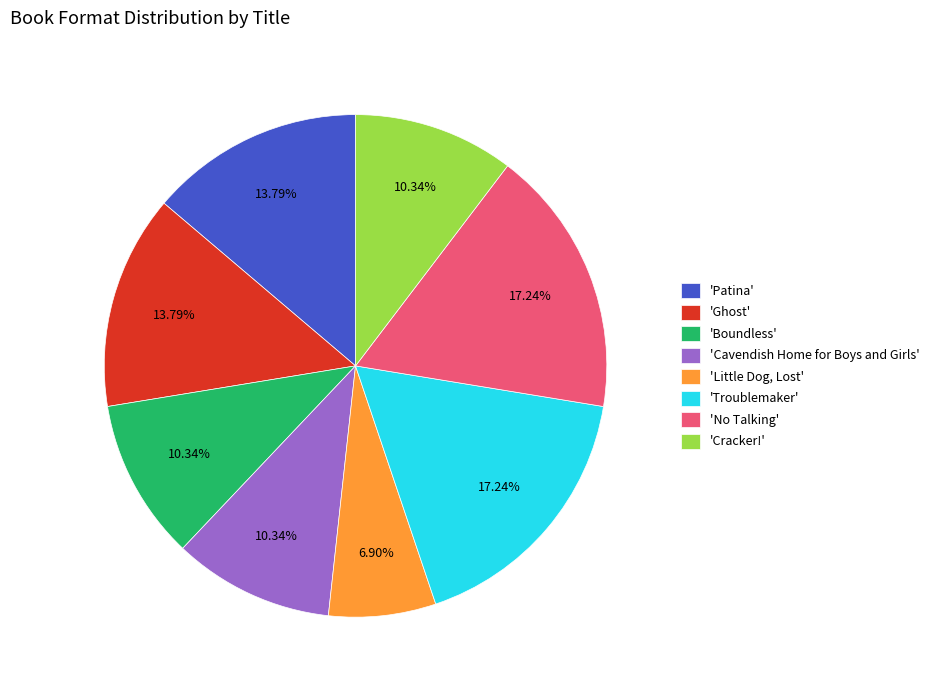

Between 'Boundless' and 'Ghost', which is larger?

'Ghost'